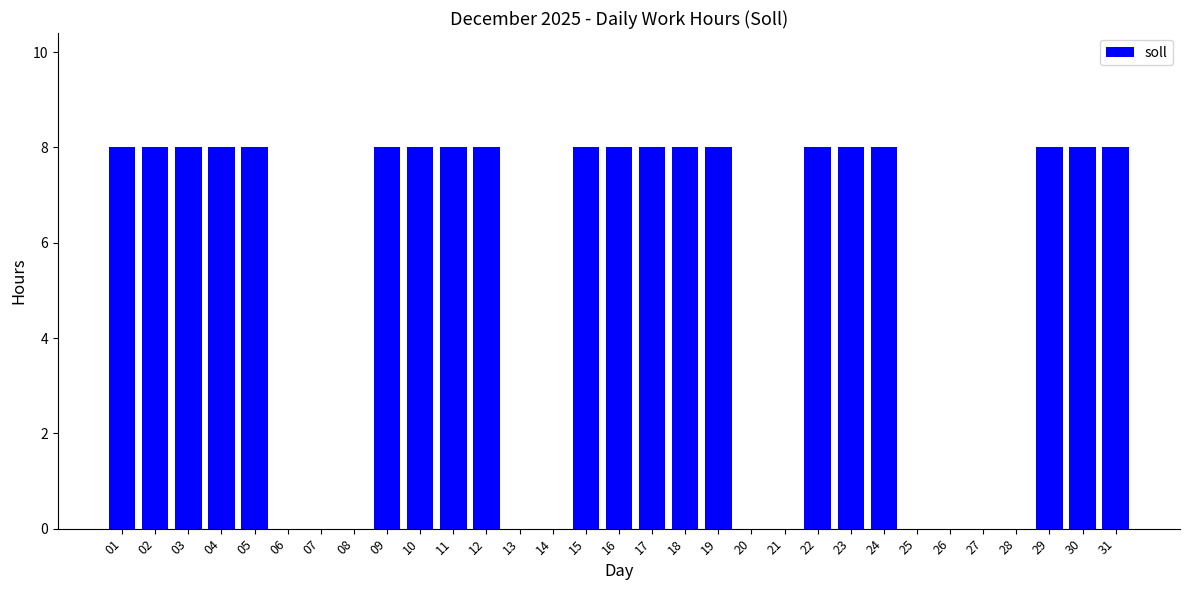

Approximately how many times larger is the value at 11 compared to 30?

1.0